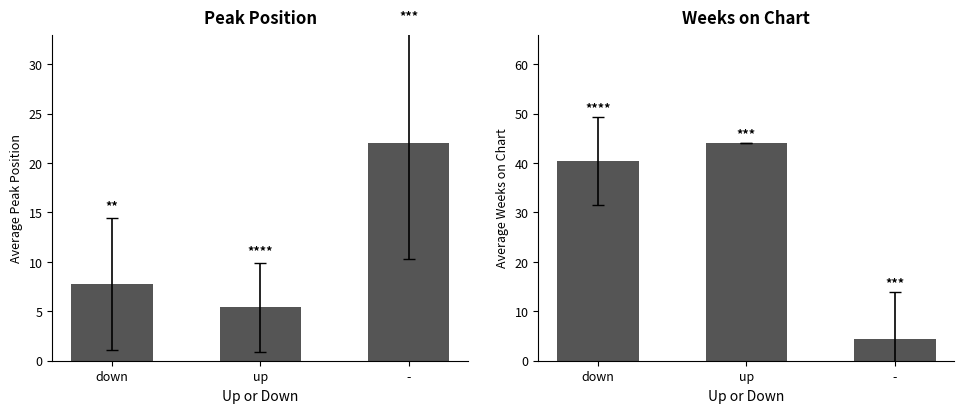

List the series in order of their overall mean, highest first.

Weeks on Chart, Peak Position